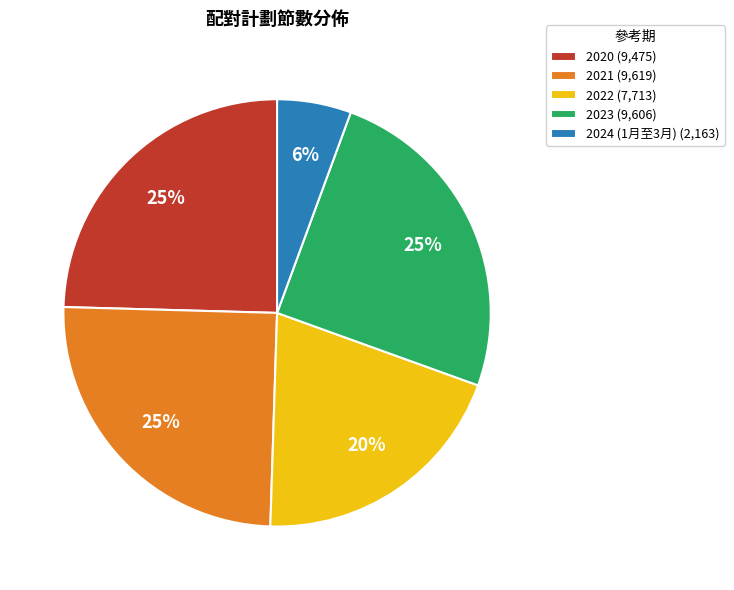

What percentage is the 2024 (1月至3月) slice, to the nearest percent?

6%